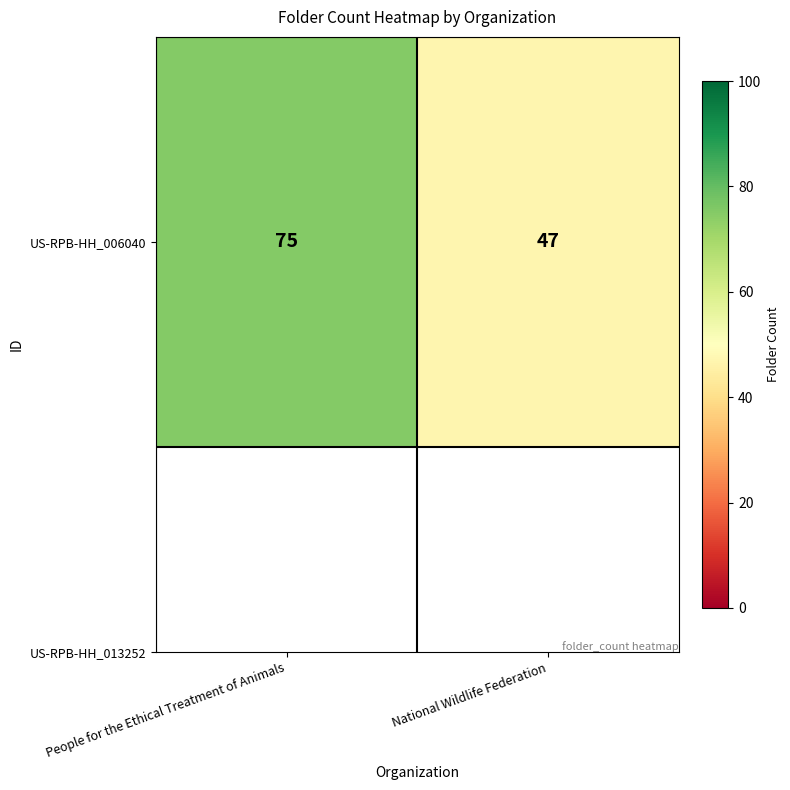

True or false: the data shows 75 at People for the Ethical Treatment of Animals.

True